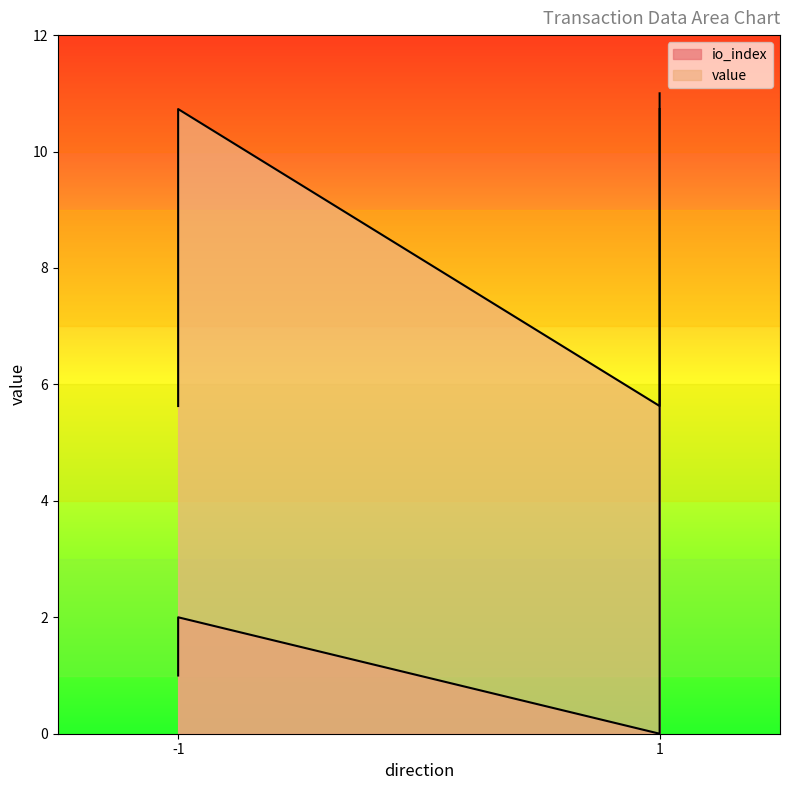

Reading left to right, extract all data points from this chart.

1	2	0	11